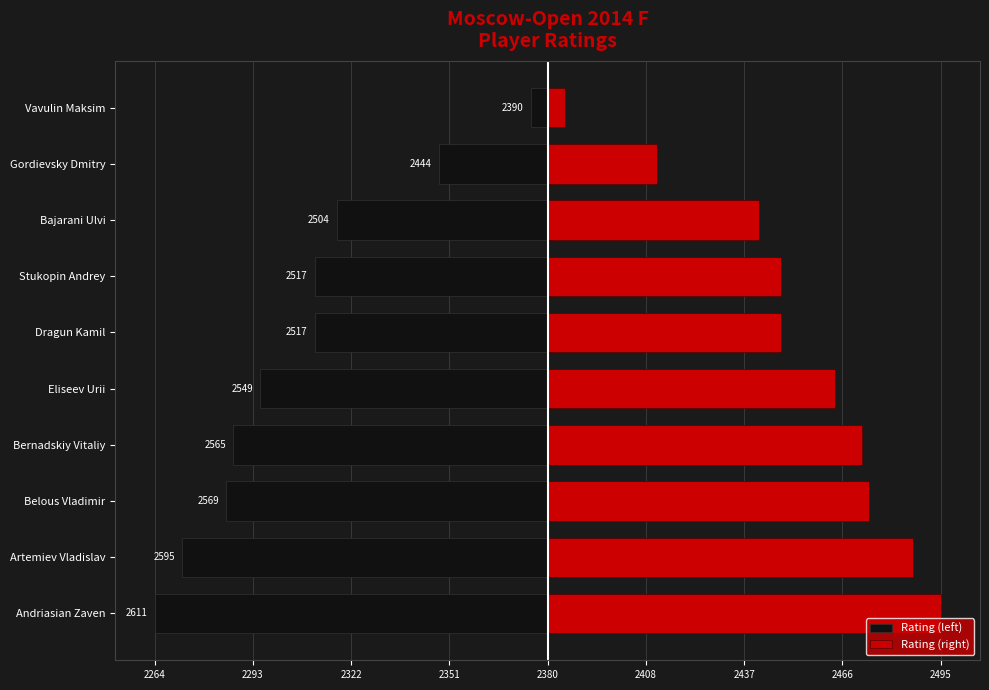

Which has a higher value, Andriasian Zaven or Gordievsky Dmitry?

Gordievsky Dmitry